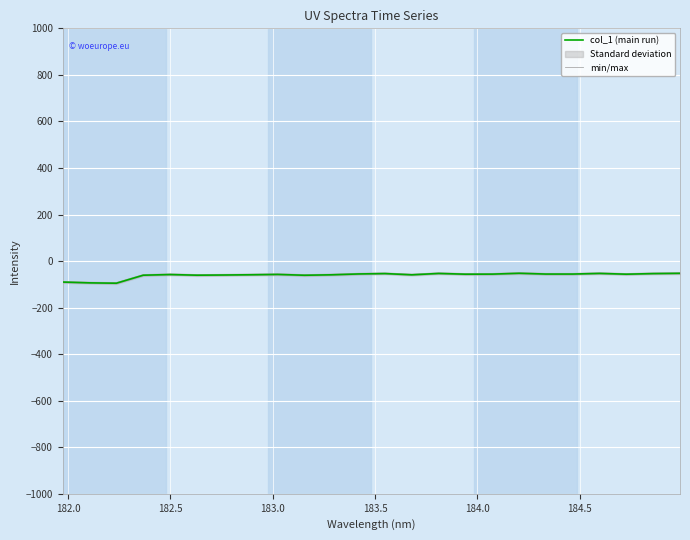

What is the minimum value for col_1 (main run)?

-95.1